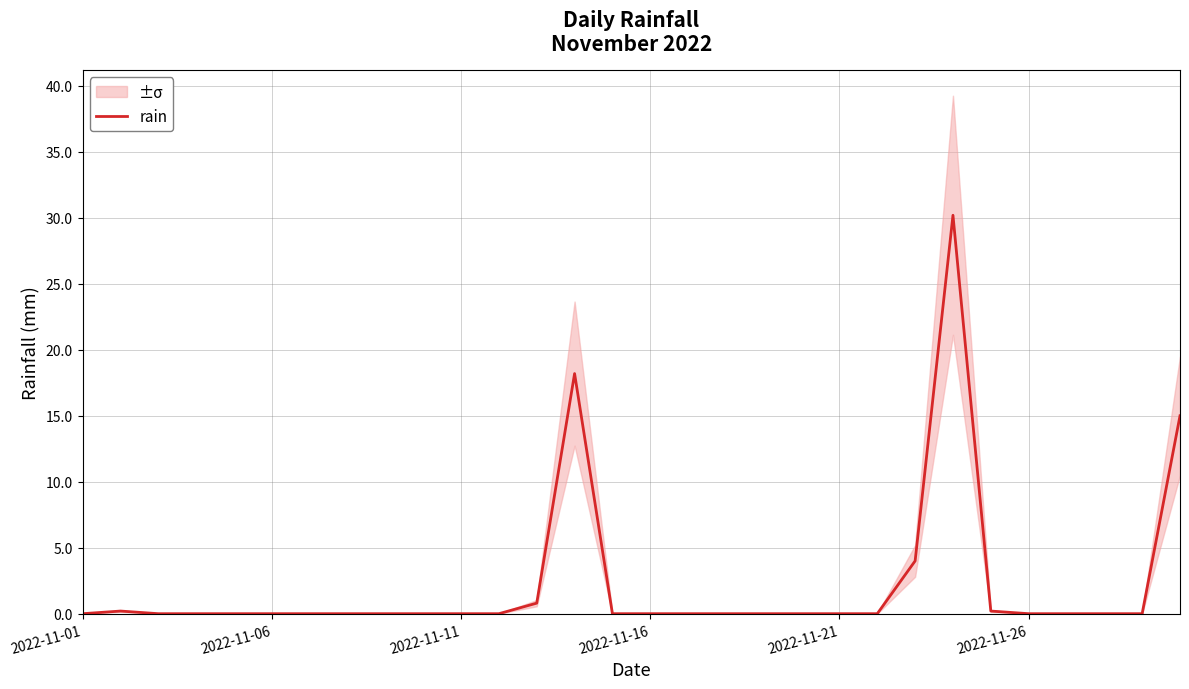

How many lines are shown in the chart?

1